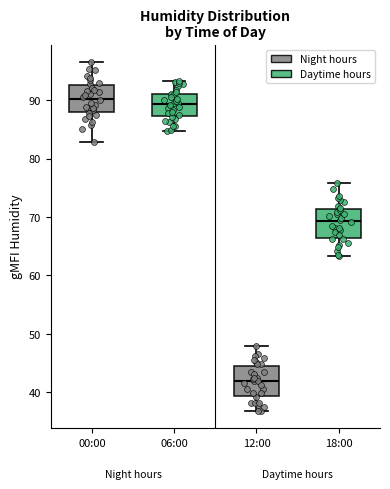

Reading left to right, read every box against the y-axis: the position of its median line, the range the box covers, and the ends of its whiskers. The values are not printed on the chart, so give them approximately, as read against the axis.

00:00: median 90, box 88 to 93, whiskers 83 to 97
06:00: median 89, box 87 to 91, whiskers 85 to 93
12:00: median 42, box 39 to 44, whiskers 37 to 48
18:00: median 69, box 66 to 71, whiskers 63 to 76